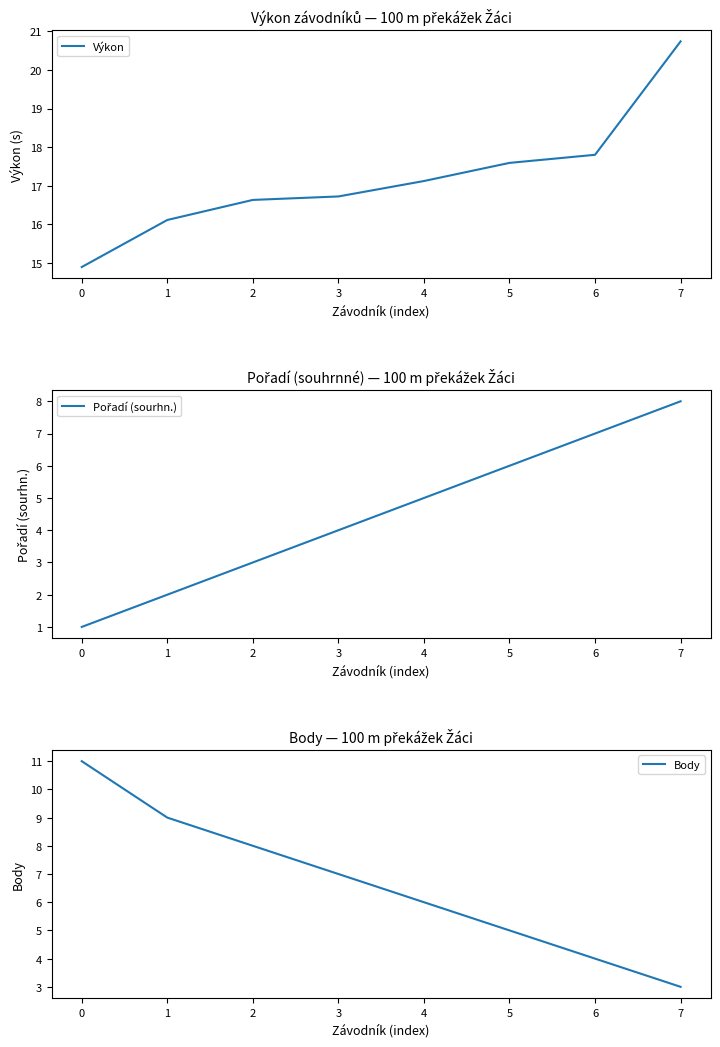

What are all the series names shown in the legend?

Výkon, Pořadí (sourhn.), Body